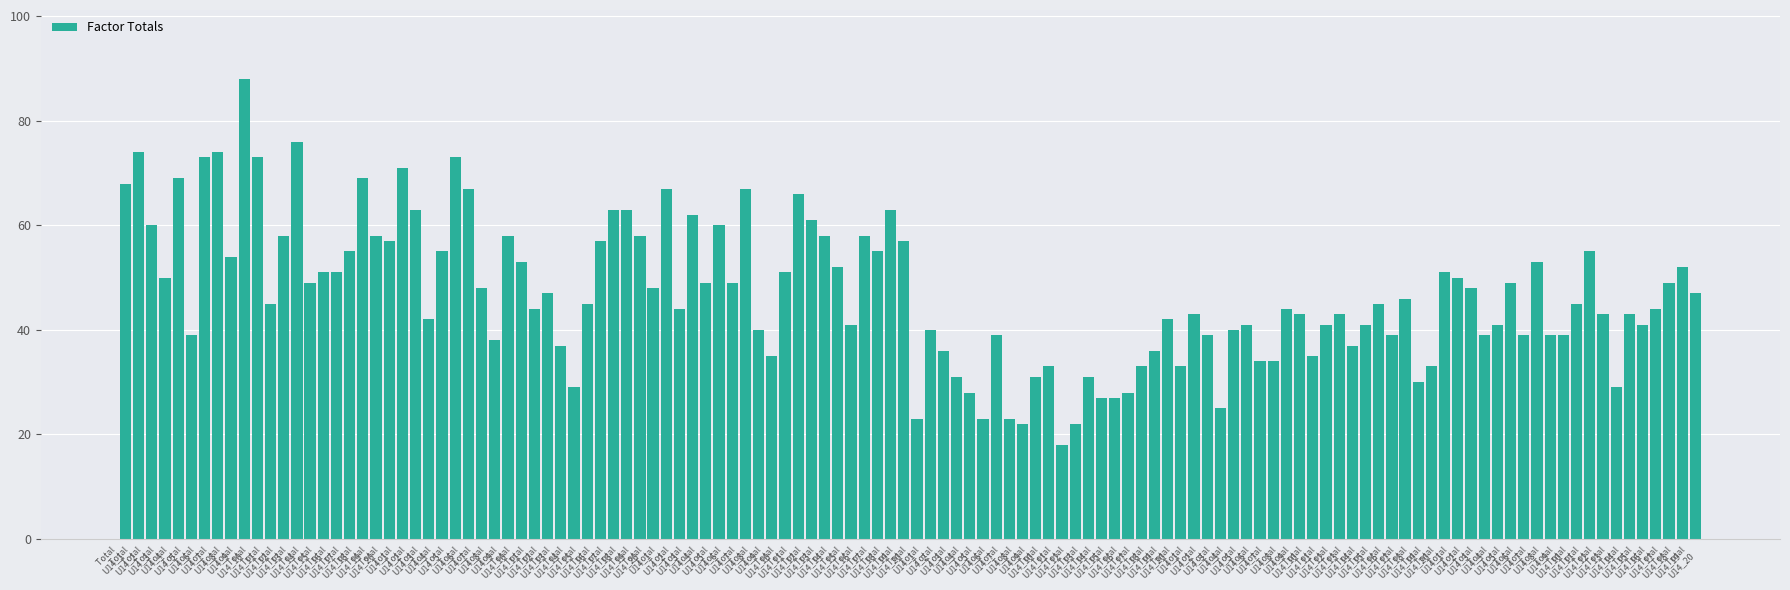

How many bars are there in total?

120